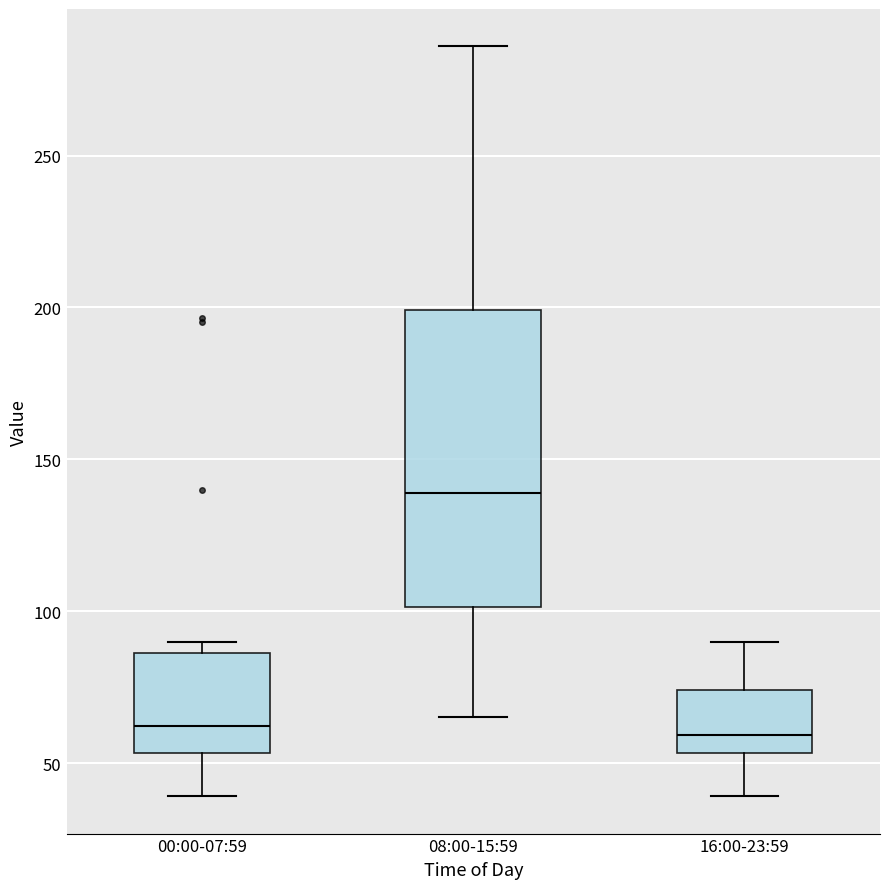

Reading left to right, read every box against the y-axis: the position of its median line, the range the box covers, and the ends of its whiskers. The values are not printed on the chart, so give them approximately, as read against the axis.

00:00-07:59: median 60, box 55 to 85, whiskers 40 to 90
08:00-15:59: median 140, box 100 to 200, whiskers 65 to 285
16:00-23:59: median 60, box 55 to 75, whiskers 40 to 90